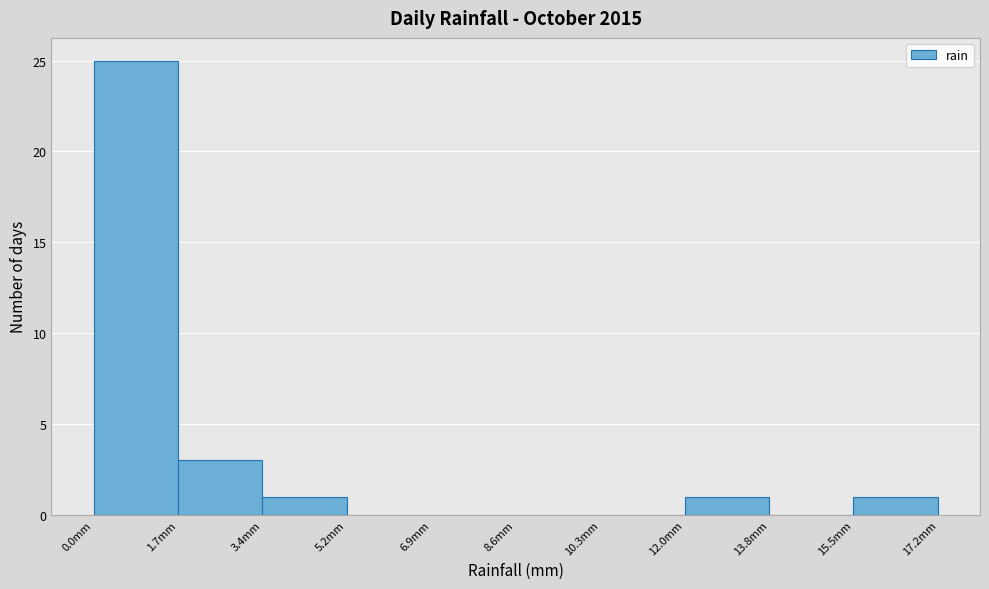

Reading left to right, list every bar in this chart as the range it spans on the x-axis followed by its height. Neither the bar edges nor the heights are printed on the chart, so give them approximately, as read against the axes.

0.00 to 1.72: 25
1.72 to 3.44: 3
3.44 to 5.16: 1
5.16 to 6.88: 0
6.88 to 8.60: 0
8.60 to 10.32: 0
10.32 to 12.04: 0
12.04 to 13.76: 1
13.76 to 15.48: 0
15.48 to 17.20: 1